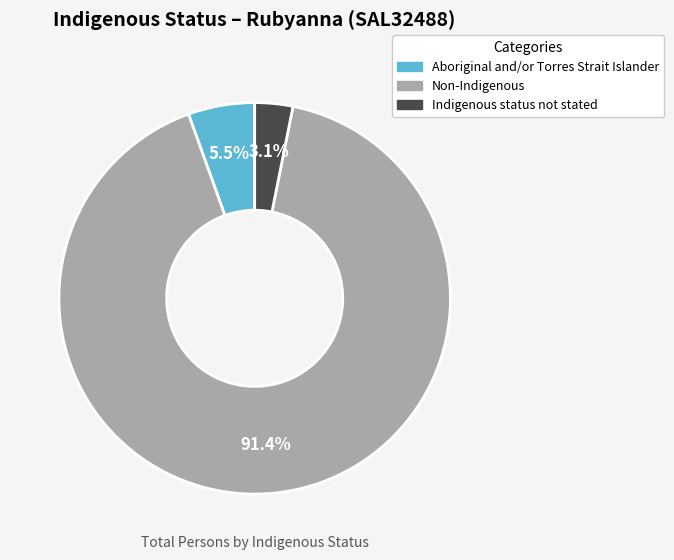

Rank the categories by value from lowest to highest.

Indigenous status not stated, Aboriginal and/or Torres Strait Islander, Non-Indigenous